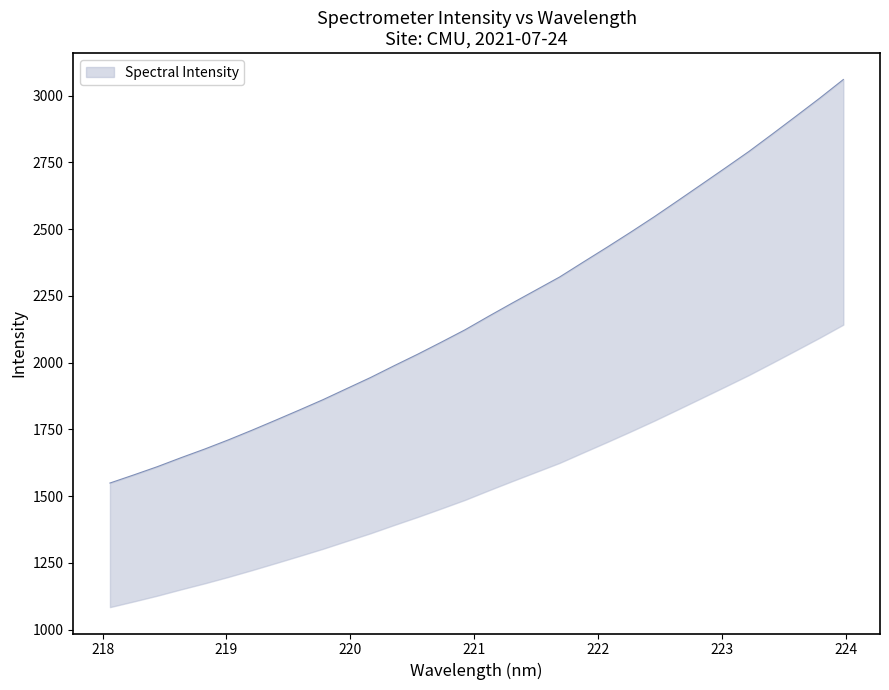

List the labels in order of value, largest first.

223.9802, 223.7895, 223.5987, 223.408, 223.2172, 223.0264, 222.8355, 222.6447, 222.4538, 222.263, 222.0721, 221.8812, 221.6902, 221.4993, 221.3083, 221.1174, 220.9264, 220.7354, 220.5444, 220.3533, 220.1623, 219.9712, 219.7801, 219.589, 219.3979, 219.2067, 219.0156, 218.8244, 218.6332, 218.442, 218.2508, 218.0596